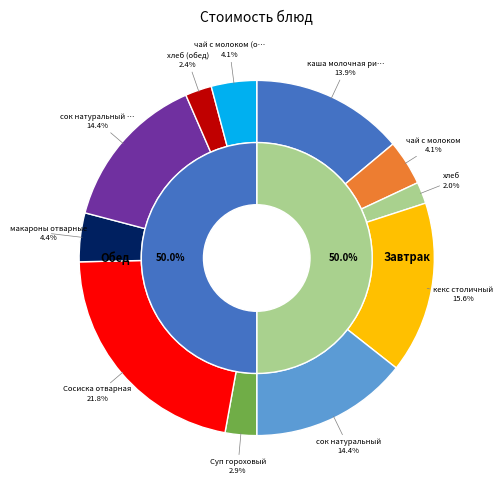

What percentage is NOT represented by чай с молоком (обед)?

95.9%